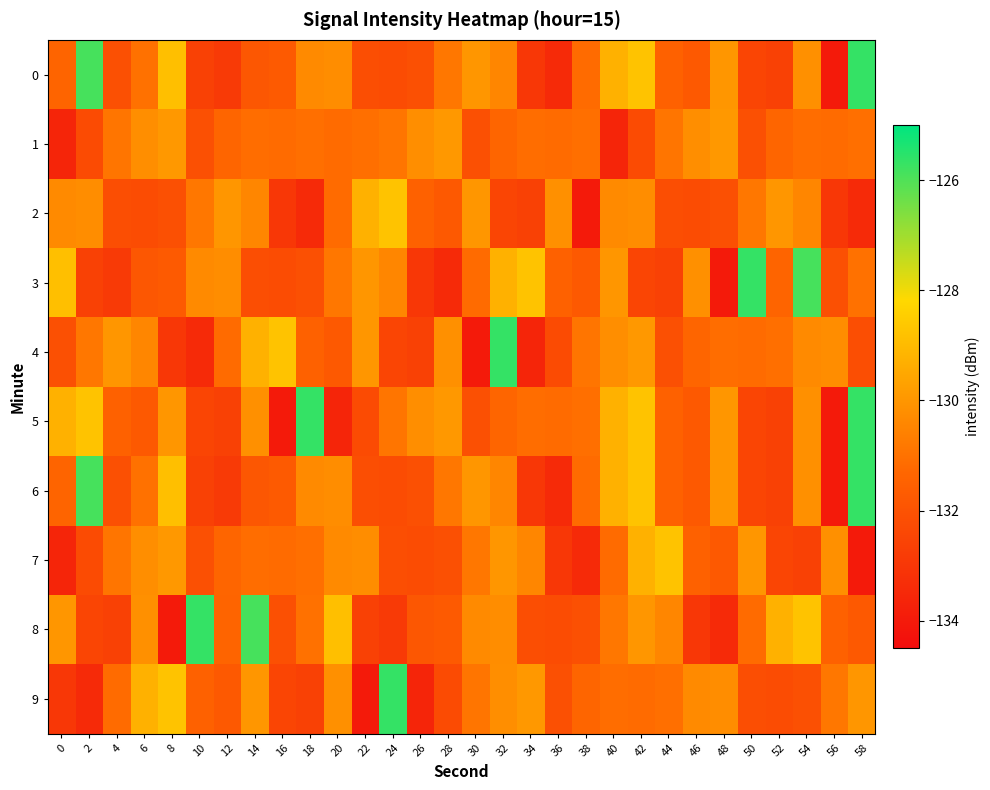

Reading left to right, list all the values displayed in this chart.

0: 0=-131.4	2=-125.9	4=-132.1	6=-131.0	8=-128.9	10=-132.6	12=-132.9	14=-131.8	16=-131.7	18=-130.3	20=-130.2	22=-132.2	24=-132.2	26=-132.1	28=-130.8	30=-130.0	32=-130.4	34=-133.0	36=-133.4	38=-131.2	40=-129.2	42=-128.8	44=-131.5	46=-131.8	48=-130.0	50=-132.5	52=-132.6	54=-130.1	56=-134.0	58=-125.7
1: 0=-133.6	2=-132.3	4=-130.9	6=-130.2	8=-129.9	10=-132.1	12=-131.3	14=-131.1	16=-131.2	18=-131.1	20=-131.2	22=-131.1	24=-130.9	26=-130.2	28=-129.9	30=-132.1	32=-131.3	34=-131.1	36=-131.2	38=-131.1	40=-133.6	42=-132.3	44=-130.9	46=-130.2	48=-129.9	50=-132.1	52=-131.3	54=-131.1	56=-131.2	58=-131.1
2: 0=-130.3	2=-130.2	4=-132.2	6=-132.2	8=-132.1	10=-130.8	12=-130.0	14=-130.4	16=-133.0	18=-133.4	20=-131.2	22=-129.2	24=-128.8	26=-131.5	28=-131.8	30=-130.0	32=-132.5	34=-132.6	36=-130.1	38=-134.0	40=-130.3	42=-130.2	44=-132.2	46=-132.2	48=-132.1	50=-130.8	52=-130.0	54=-130.4	56=-133.0	58=-133.4
3: 0=-128.9	2=-132.6	4=-132.9	6=-131.8	8=-131.7	10=-130.3	12=-130.2	14=-132.2	16=-132.2	18=-132.1	20=-130.8	22=-130.0	24=-130.4	26=-133.0	28=-133.4	30=-131.2	32=-129.2	34=-128.8	36=-131.5	38=-131.8	40=-130.0	42=-132.5	44=-132.6	46=-130.1	48=-134.0	50=-125.7	52=-131.4	54=-125.9	56=-132.1	58=-131.0
4: 0=-132.1	2=-130.8	4=-130.0	6=-130.4	8=-133.0	10=-133.4	12=-131.2	14=-129.2	16=-128.8	18=-131.5	20=-131.8	22=-130.0	24=-132.5	26=-132.6	28=-130.1	30=-134.0	32=-125.7	34=-133.6	36=-132.3	38=-130.9	40=-130.2	42=-129.9	44=-132.1	46=-131.3	48=-131.1	50=-131.2	52=-131.1	54=-130.3	56=-130.2	58=-132.2
5: 0=-129.2	2=-128.8	4=-131.5	6=-131.8	8=-130.0	10=-132.5	12=-132.6	14=-130.1	16=-134.0	18=-125.7	20=-133.6	22=-132.3	24=-130.9	26=-130.2	28=-129.9	30=-132.1	32=-131.3	34=-131.1	36=-131.2	38=-131.1	40=-129.2	42=-128.8	44=-131.5	46=-131.8	48=-130.0	50=-132.5	52=-132.6	54=-130.1	56=-134.0	58=-125.7
6: 0=-131.4	2=-125.9	4=-132.1	6=-131.0	8=-128.9	10=-132.6	12=-132.9	14=-131.8	16=-131.7	18=-130.3	20=-130.2	22=-132.2	24=-132.2	26=-132.1	28=-130.8	30=-130.0	32=-130.4	34=-133.0	36=-133.4	38=-131.2	40=-129.2	42=-128.8	44=-131.5	46=-131.8	48=-130.0	50=-132.5	52=-132.6	54=-130.1	56=-134.0	58=-125.7
7: 0=-133.6	2=-132.3	4=-130.9	6=-130.2	8=-129.9	10=-132.1	12=-131.3	14=-131.1	16=-131.2	18=-131.1	20=-130.3	22=-130.2	24=-132.2	26=-132.2	28=-132.1	30=-130.8	32=-130.0	34=-130.4	36=-133.0	38=-133.4	40=-131.2	42=-129.2	44=-128.8	46=-131.5	48=-131.8	50=-130.0	52=-132.5	54=-132.6	56=-130.1	58=-134.0
8: 0=-130.0	2=-132.5	4=-132.6	6=-130.1	8=-134.0	10=-125.7	12=-131.4	14=-125.9	16=-132.1	18=-131.0	20=-128.9	22=-132.6	24=-132.9	26=-131.8	28=-131.7	30=-130.3	32=-130.2	34=-132.2	36=-132.2	38=-132.1	40=-130.8	42=-130.0	44=-130.4	46=-133.0	48=-133.4	50=-131.2	52=-129.2	54=-128.8	56=-131.5	58=-131.8
9: 0=-133.0	2=-133.4	4=-131.2	6=-129.2	8=-128.8	10=-131.5	12=-131.8	14=-130.0	16=-132.5	18=-132.6	20=-130.1	22=-134.0	24=-125.7	26=-133.6	28=-132.3	30=-130.9	32=-130.2	34=-129.9	36=-132.1	38=-131.3	40=-131.1	42=-131.2	44=-131.1	46=-130.3	48=-130.2	50=-132.2	52=-132.2	54=-132.1	56=-130.8	58=-130.0